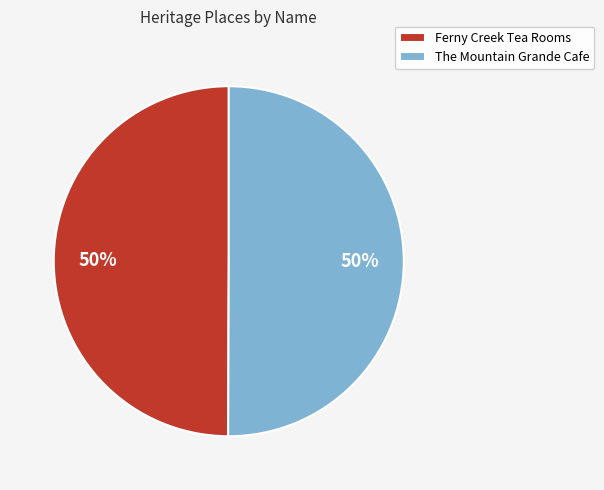

Count the number of slices in the pie.

2